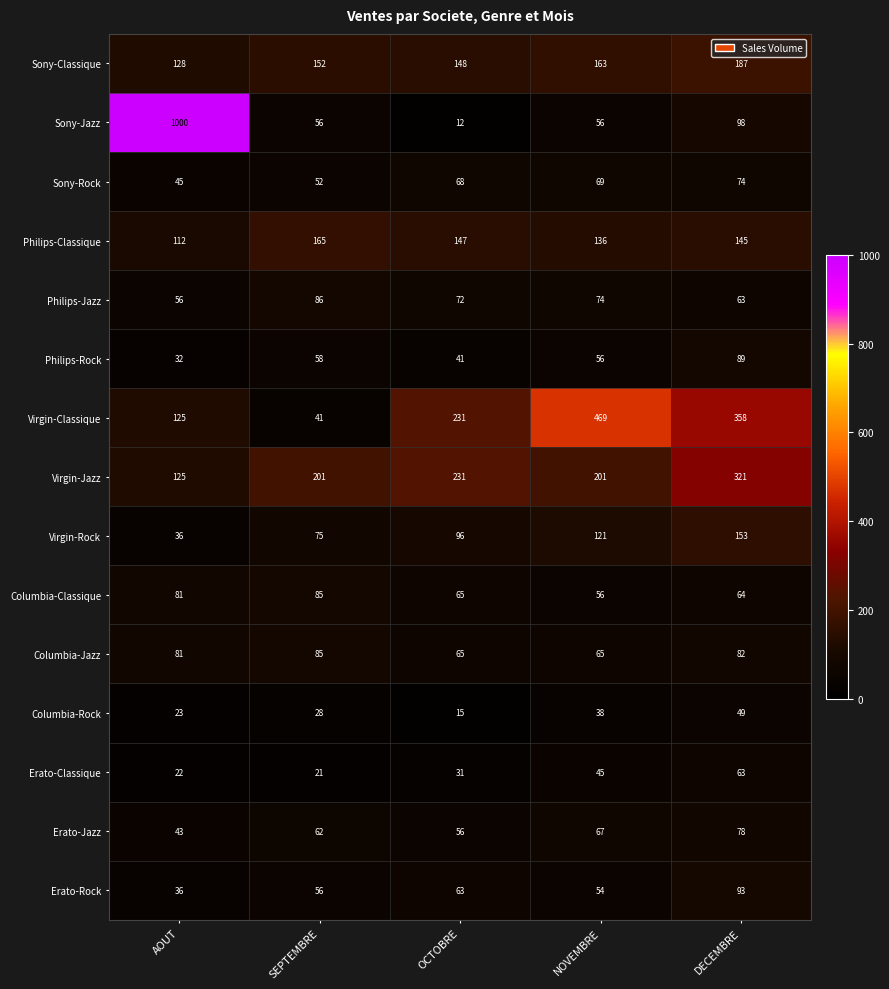

What is the highest value of the Columbia-Classique series?

85